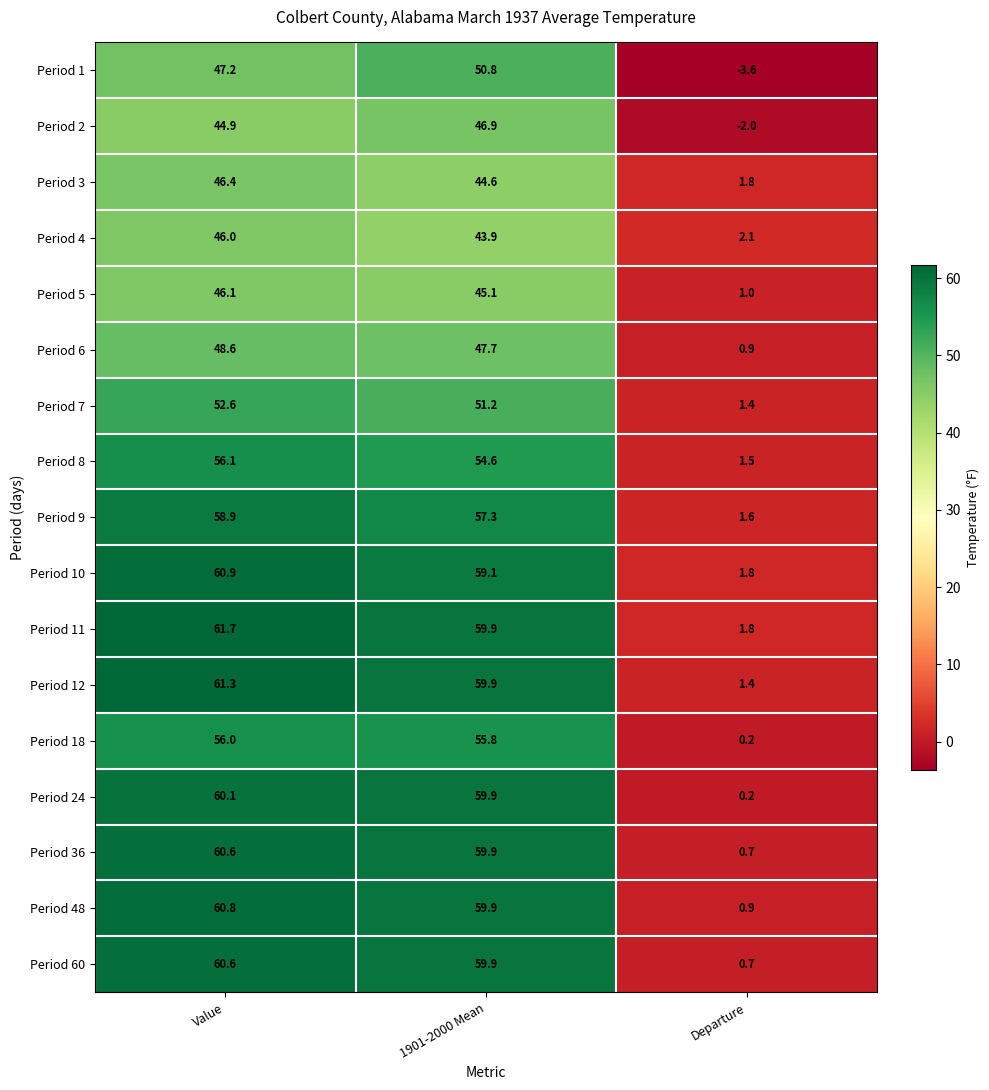

Is it true that Period 9 equals 103.2 at Value?

False